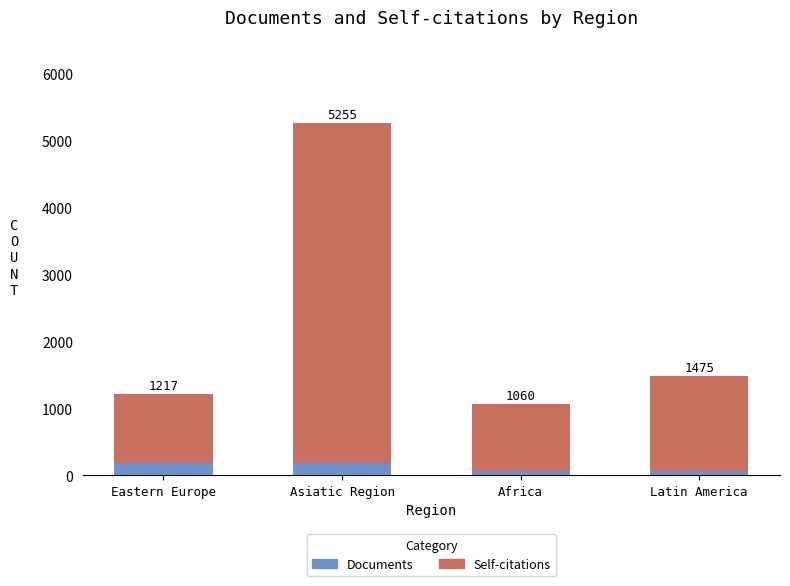

The Self-citations series shows 1029 at Eastern Europe. True or false?

True